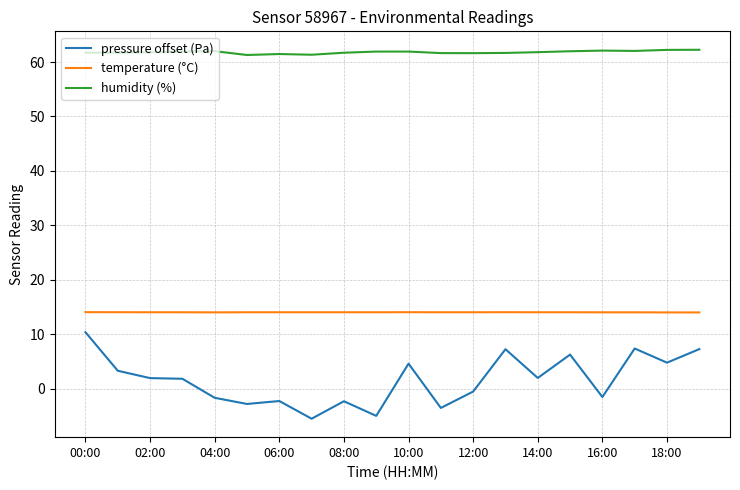

Which series has the widest spread of values?

pressure offset (Pa)